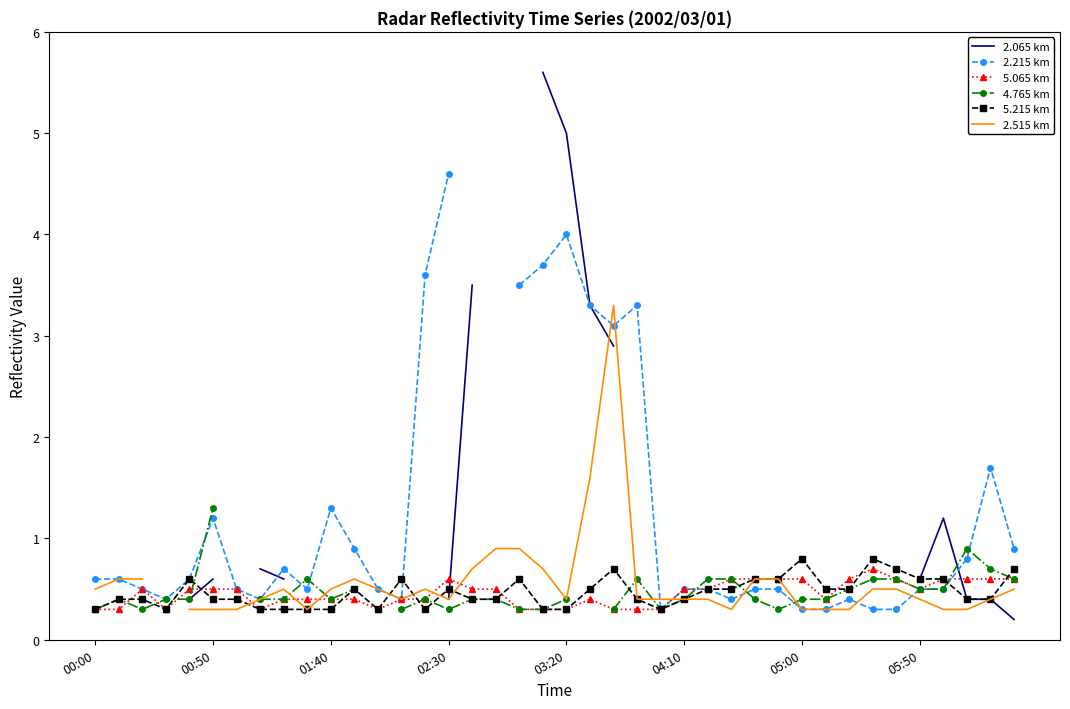

Does the chart have visible grid lines?

No